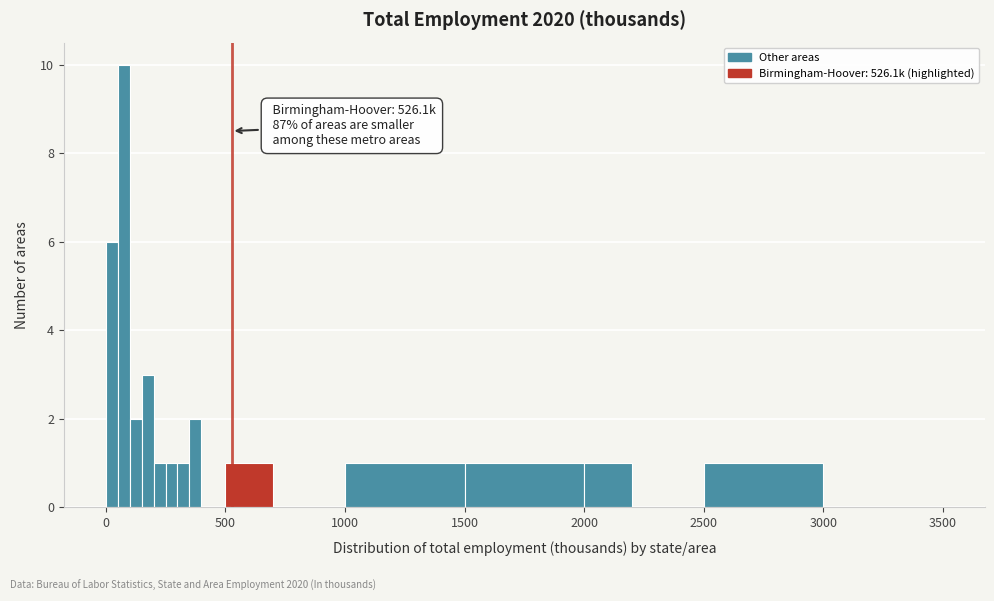

Around what value on the x-axis is the tallest bar? Give the approximate position of its centre, as read against the axis.

100